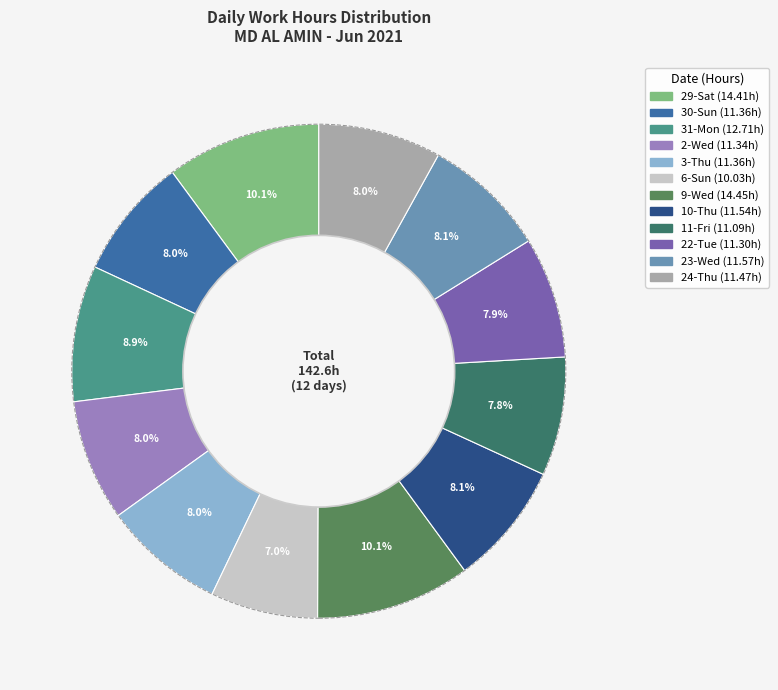

Is it true that 24-Thu is 8% of the pie?

True